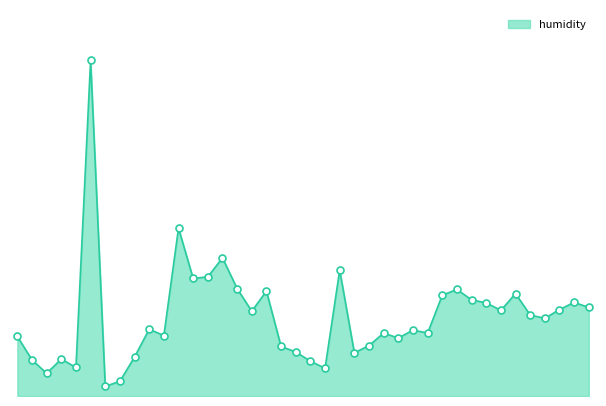

List the labels in order of value, largest first.

5, 11, 14, 22, 13, 12, 15, 30, 17, 34, 29, 31, 38, 32, 39, 37, 33, 16, 35, 36, 9, 27, 25, 28, 10, 0, 26, 24, 18, 19, 23, 8, 3, 1, 20, 4, 21, 2, 7, 6